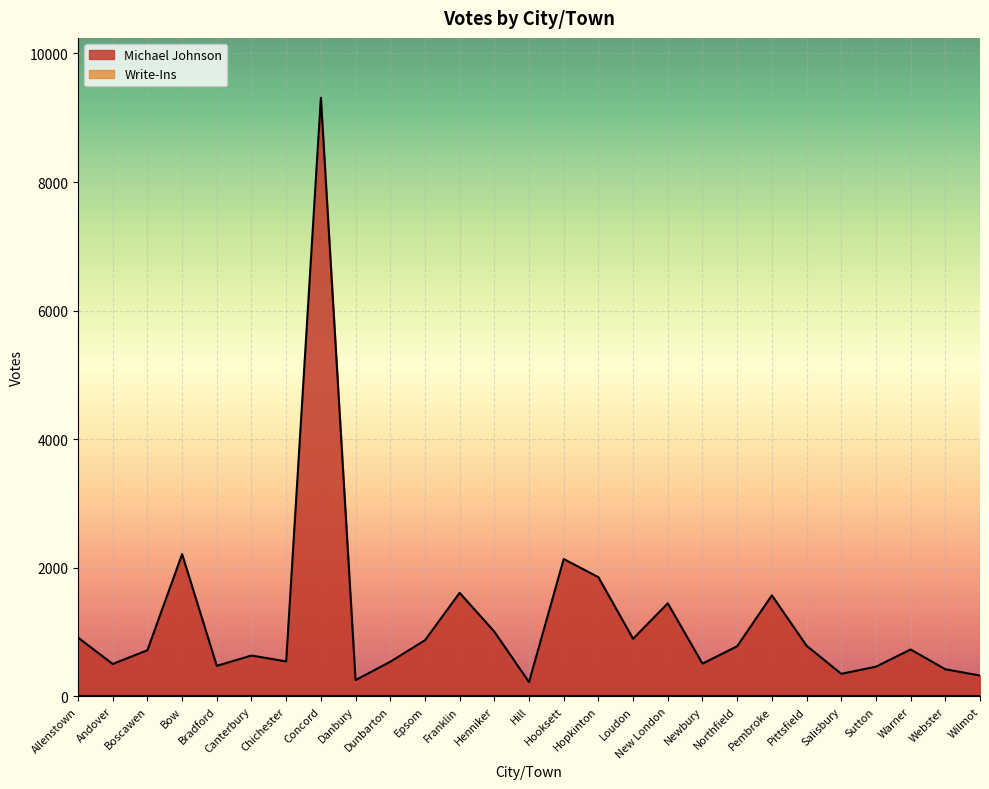

What is the change in value from Boscawen to Warner?

+12